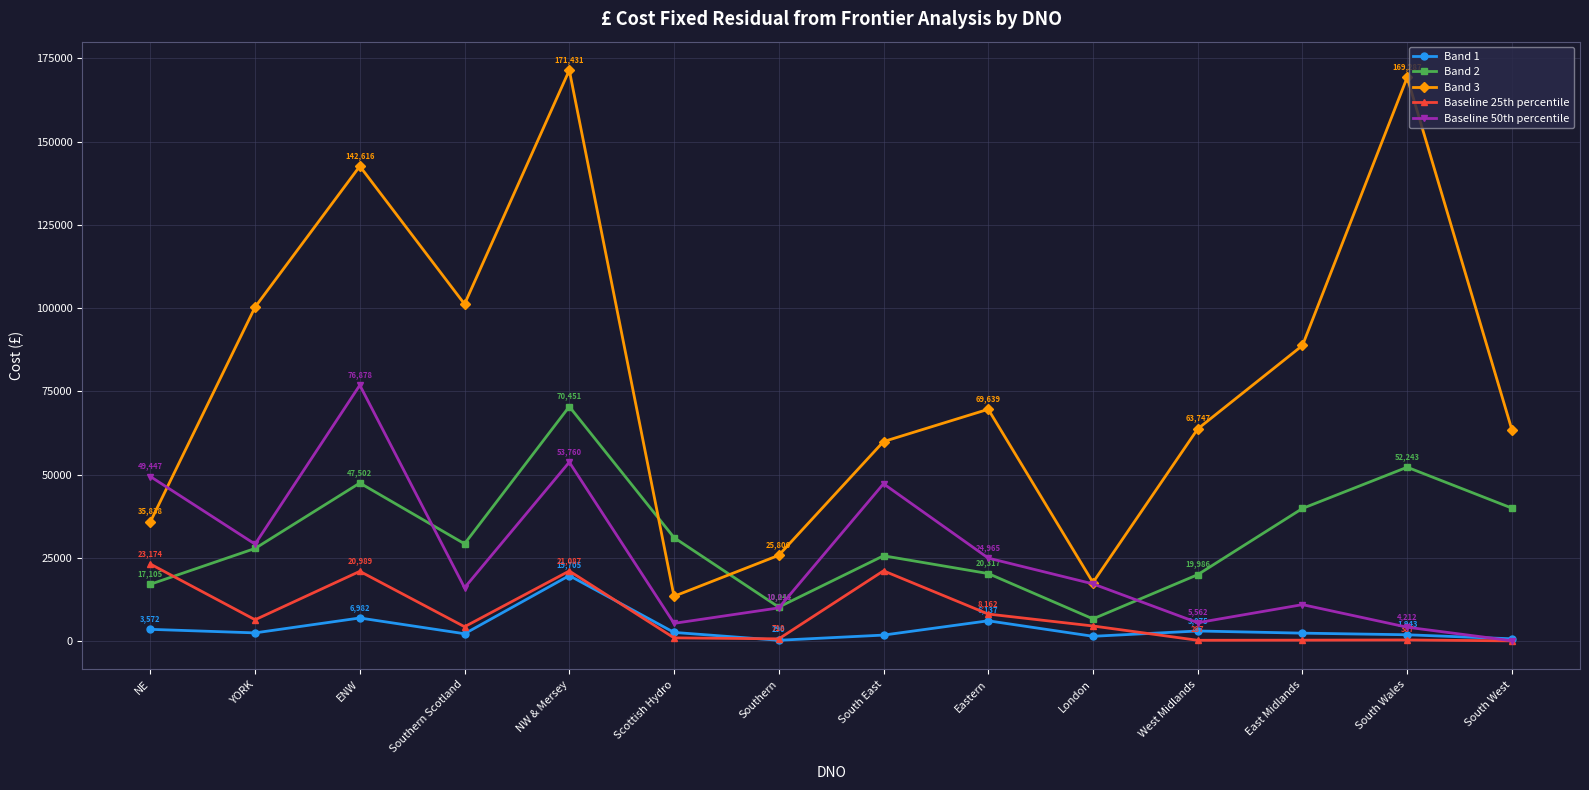

Which series has the widest spread of values?

Band 3